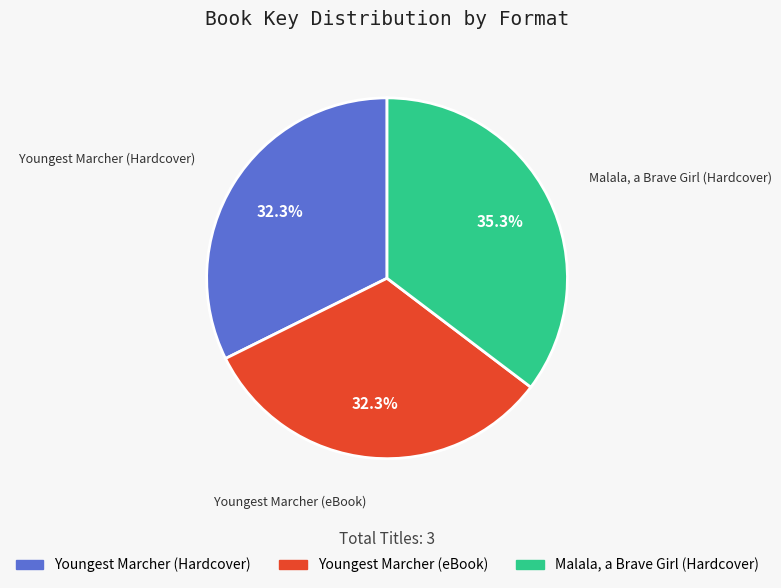

Is the sum of Malala, a Brave Girl (Hardcover) and Youngest Marcher (eBook) greater than half?

Yes